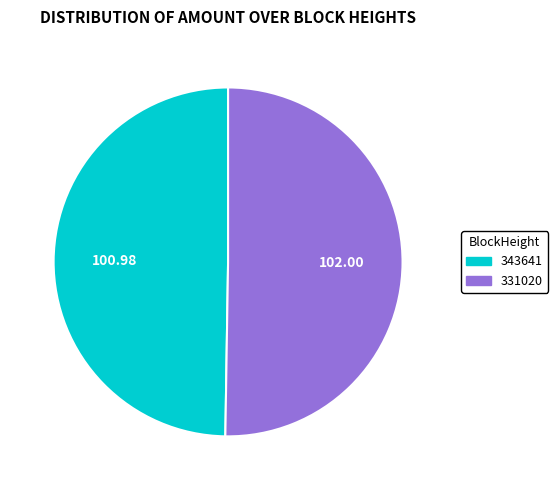

Is there a majority slice in this chart?

Yes